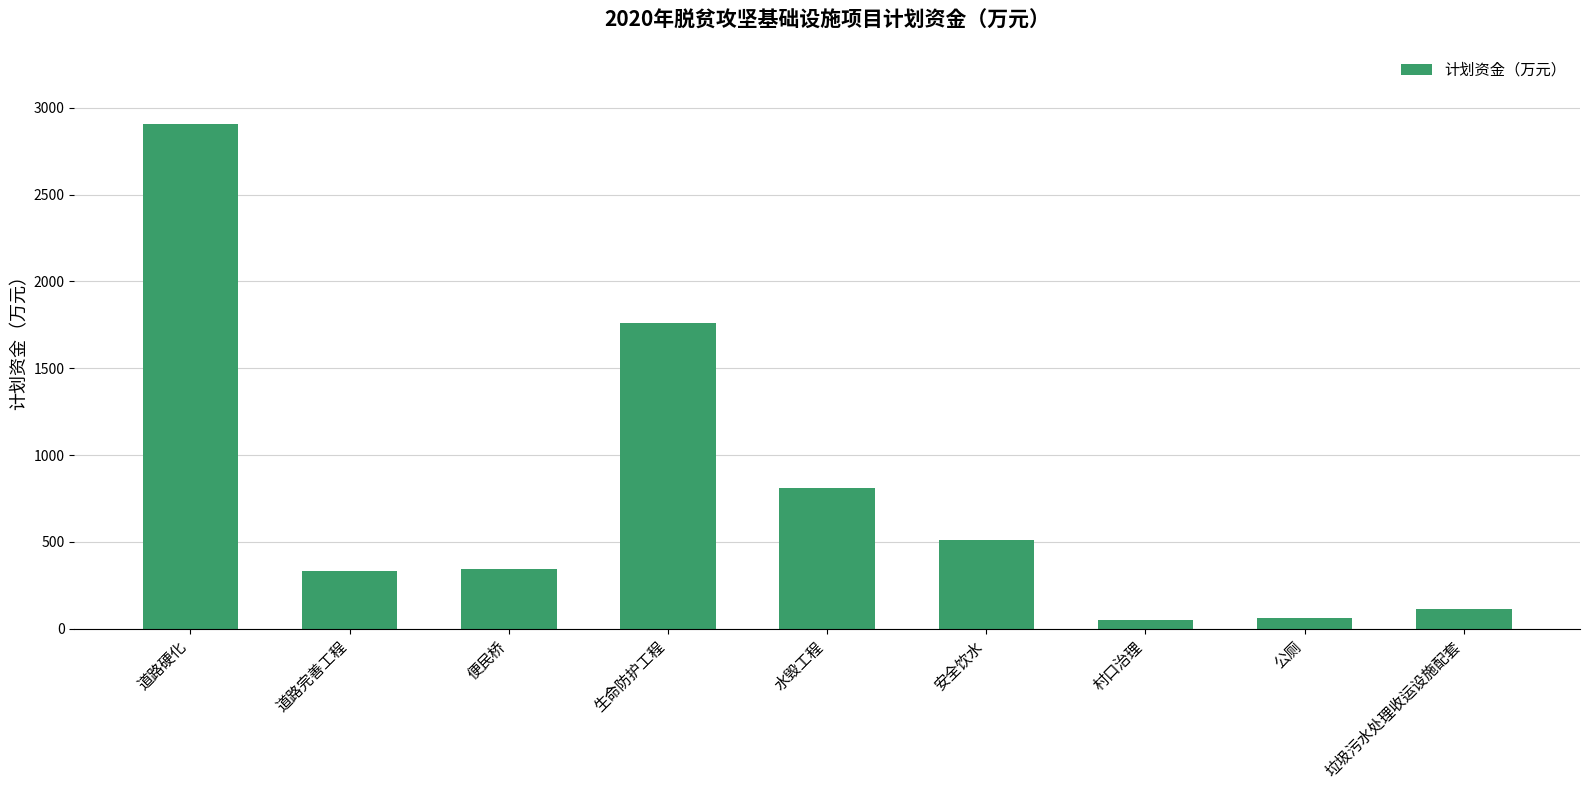

What value does the data have at 安全饮水?

513.9